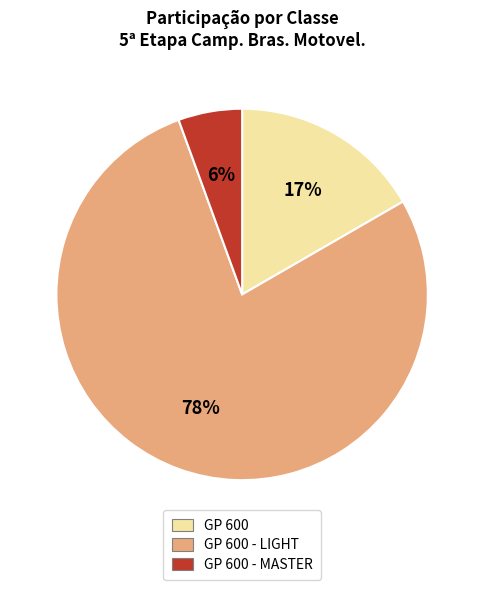

Count the number of slices in the pie.

3